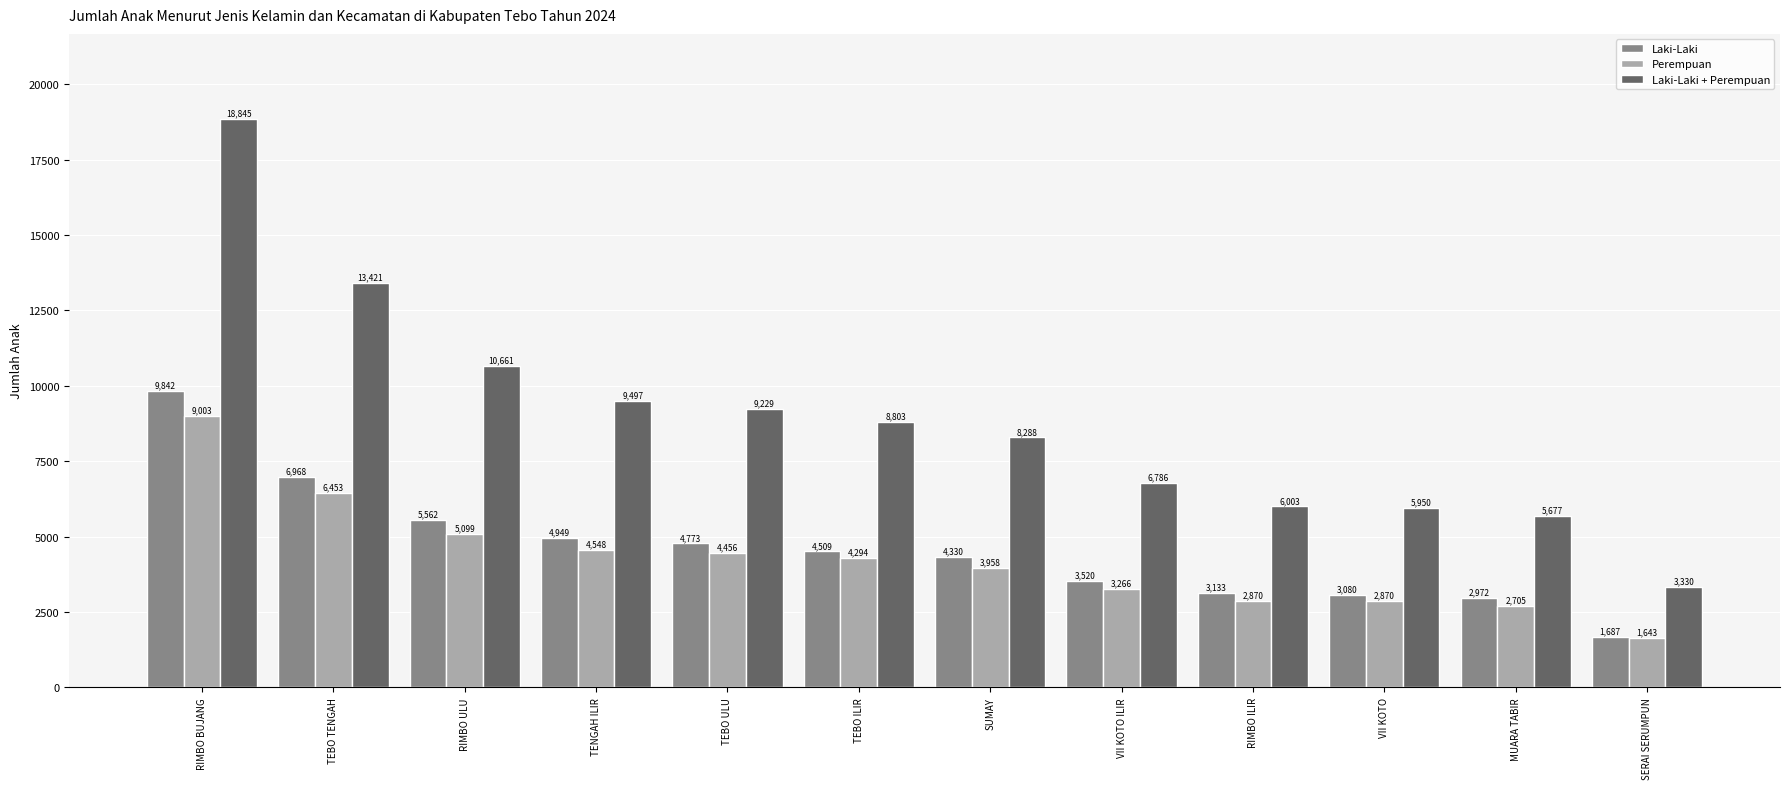

How many series are shown in this chart?

3